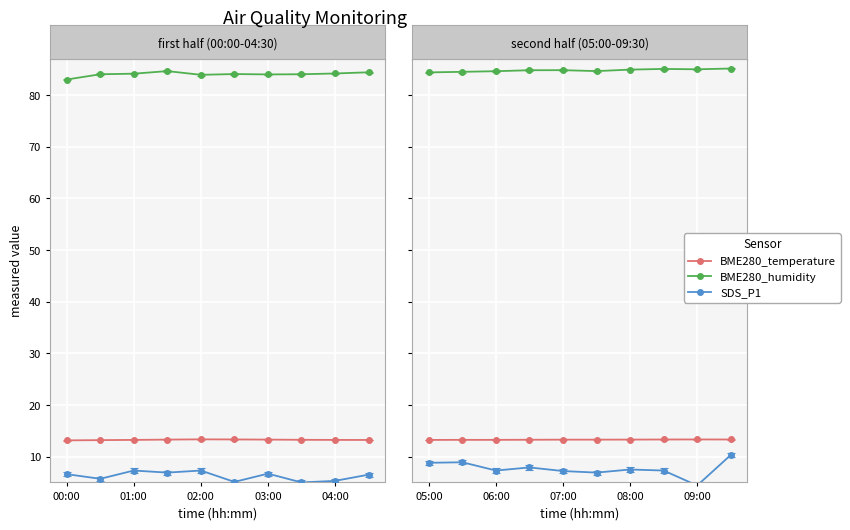

How many interior local peaks does the BME280_humidity series have?

5